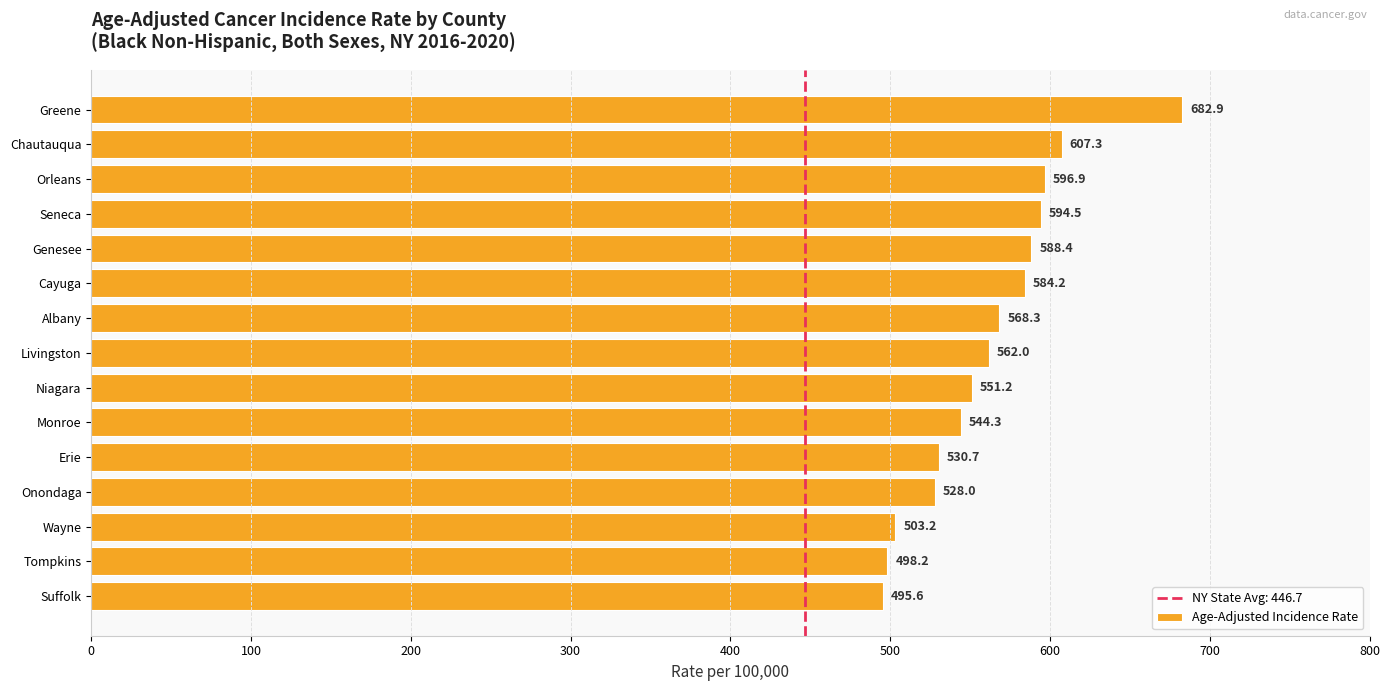

Which has a higher value, Albany or Seneca?

Seneca